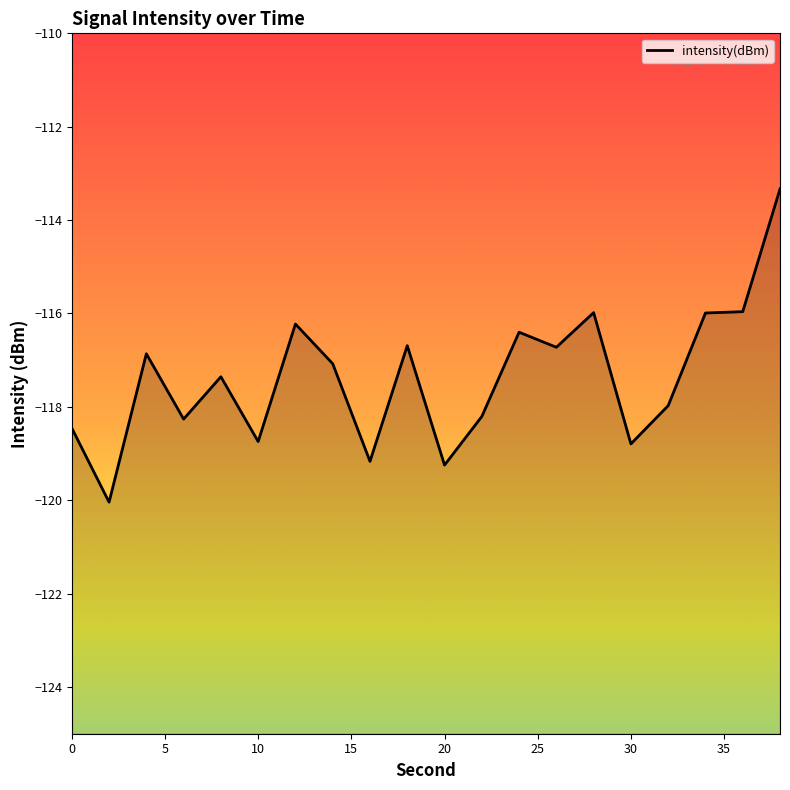

List the labels in order of value, largest first.

38, 36, 28, 34, 12, 24, 18, 26, 4, 14, 8, 32, 22, 6, 0, 10, 30, 16, 20, 2